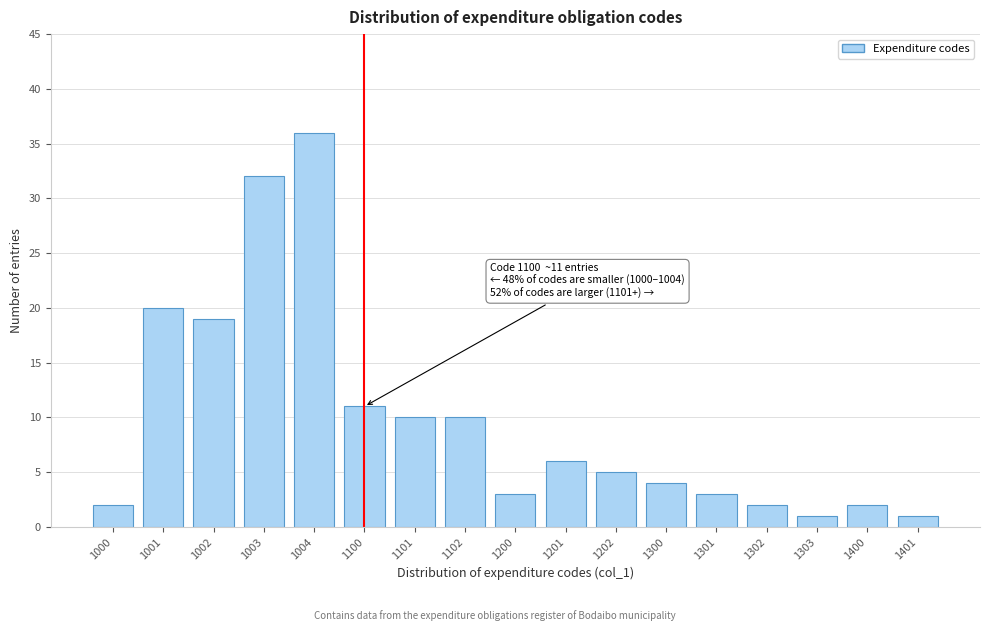

Reading right to left, extract all data points from this chart.

1401=1	1400=2	1303=1	1302=2	1301=3	1300=4	1202=5	1201=6	1200=3	1102=10	1101=10	1100=11	1004=36	1003=32	1002=19	1001=20	1000=2